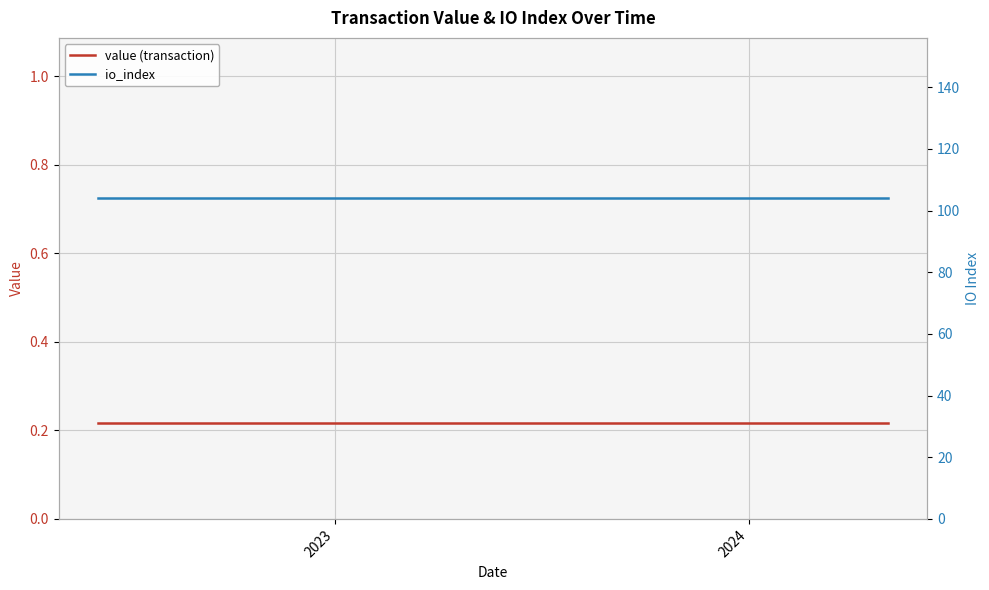

Reading right to left, transcribe all the data shown in this chart.

value (transaction): 0.2	0.2	0.2	0.2	0.2	0.2	0.2	0.2	0.2	0.2	0.2	0.2	0.2	0.2	0.2	0.2	0.2	0.2	0.2	0.2	0.2	0.2	0.2	0.2
io_index: 104.0	104.0	104.0	104.0	104.0	104.0	104.0	104.0	104.0	104.0	104.0	104.0	104.0	104.0	104.0	104.0	104.0	104.0	104.0	104.0	104.0	104.0	104.0	104.0